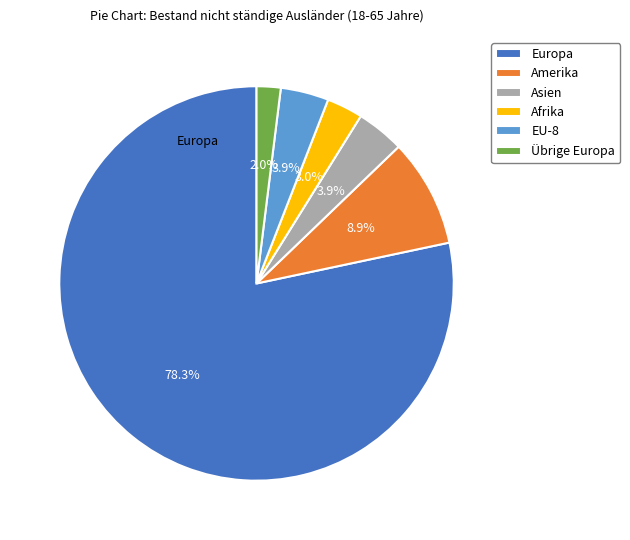

Does any single category account for the majority?

Yes